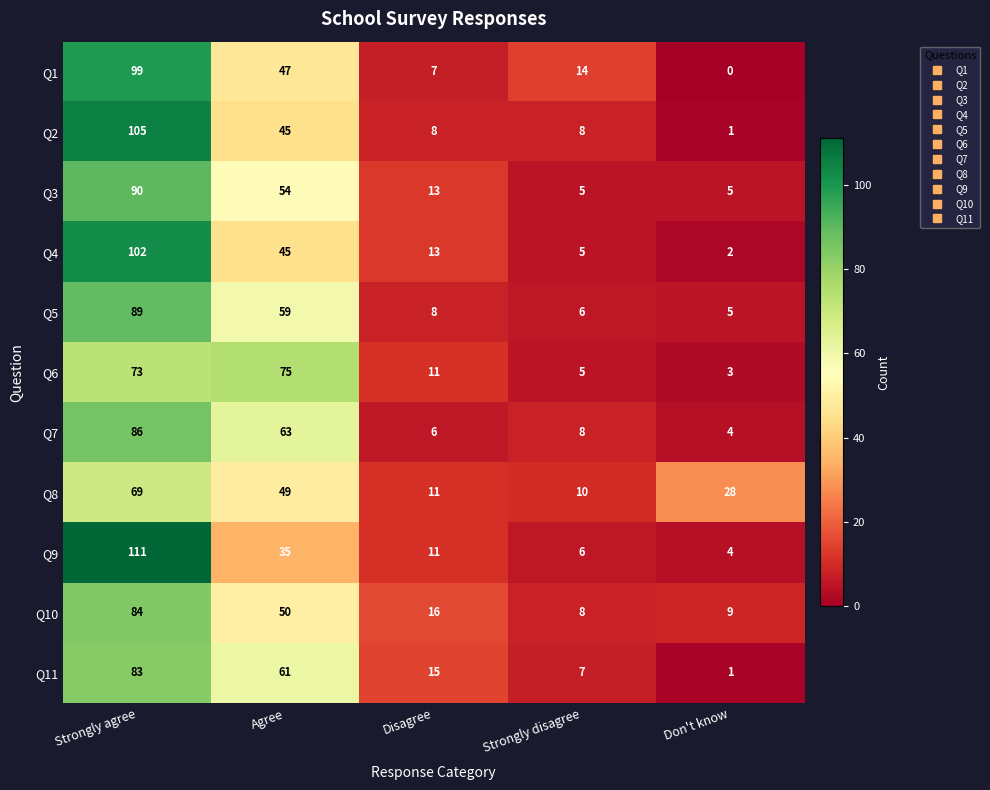

True or false: Q6 has a value of 73 at Strongly agree.

True